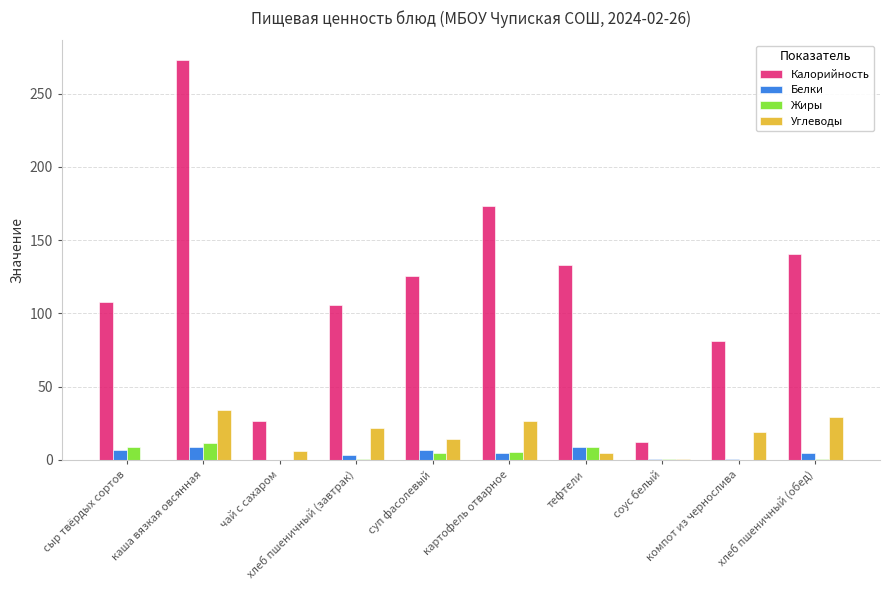

What is the sum of all Углеводы values?

158.4